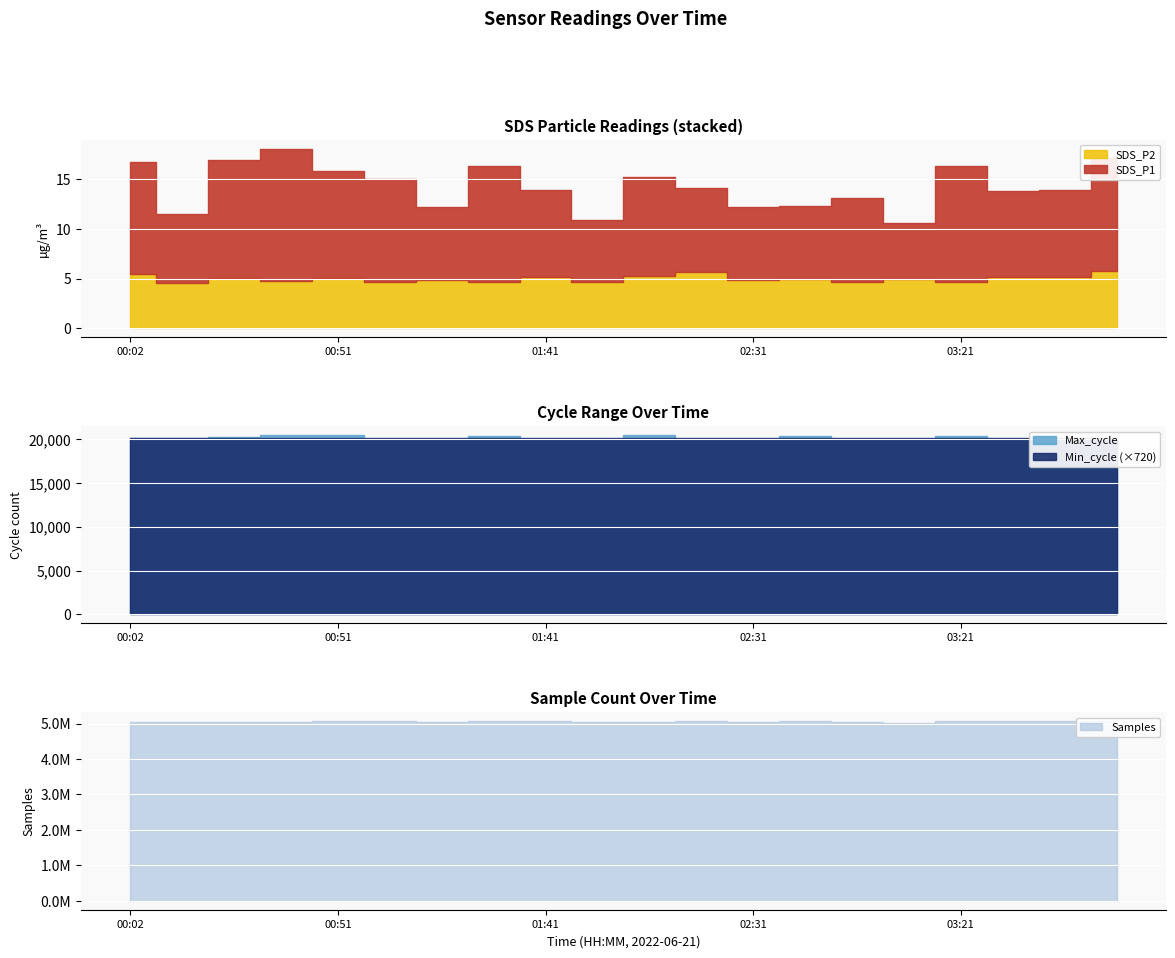

What is the sum of all SDS_P2 values?

100.2